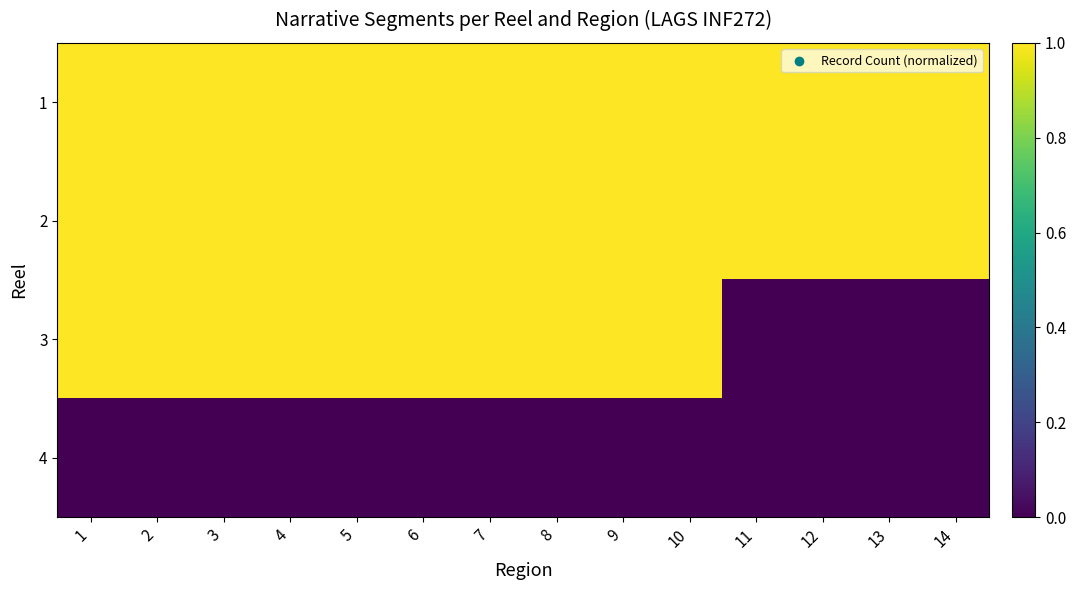

At which category is the sum across all series the highest?

1